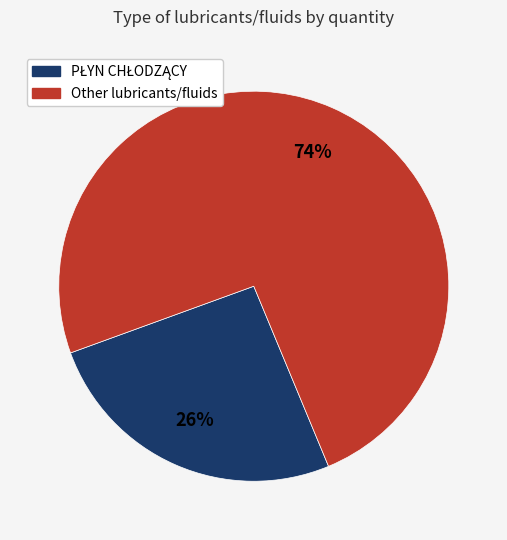

Does any single category account for the majority?

Yes